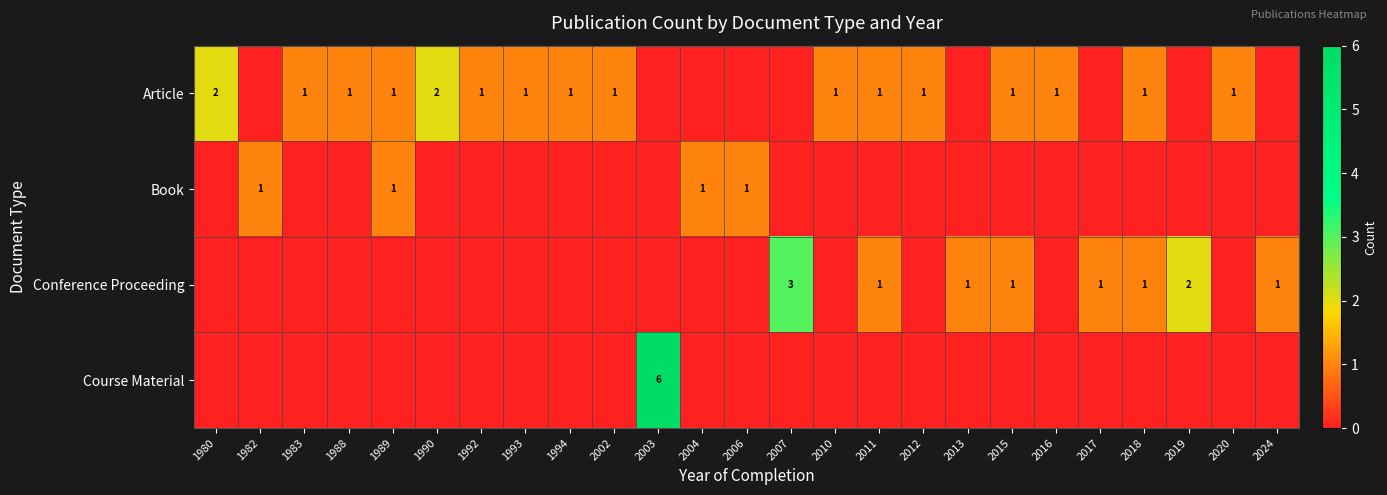

What is the difference between the highest and lowest values at 2016?

1